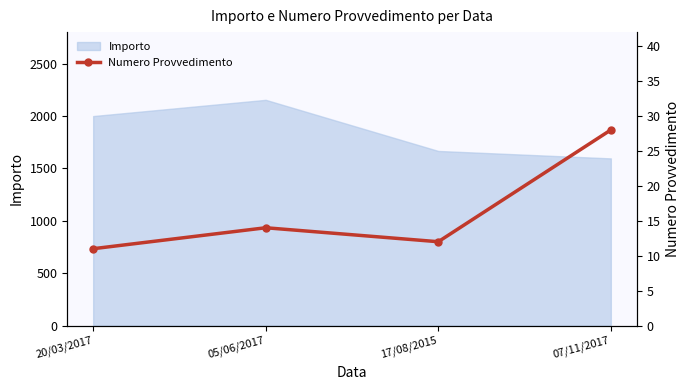

How many lines are shown in the chart?

1